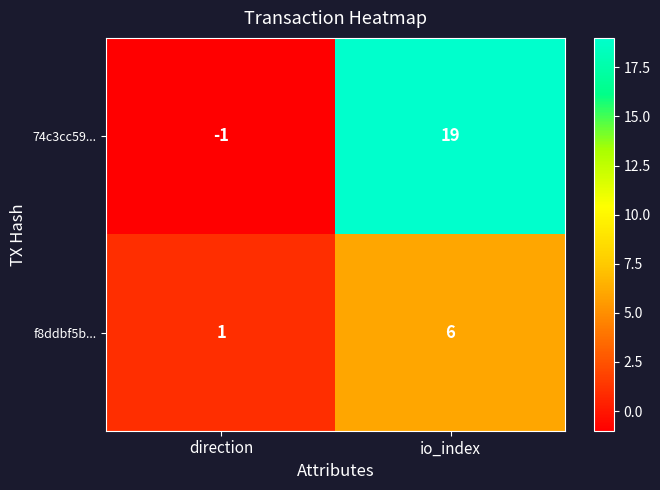

Count the number of data series in this chart.

2